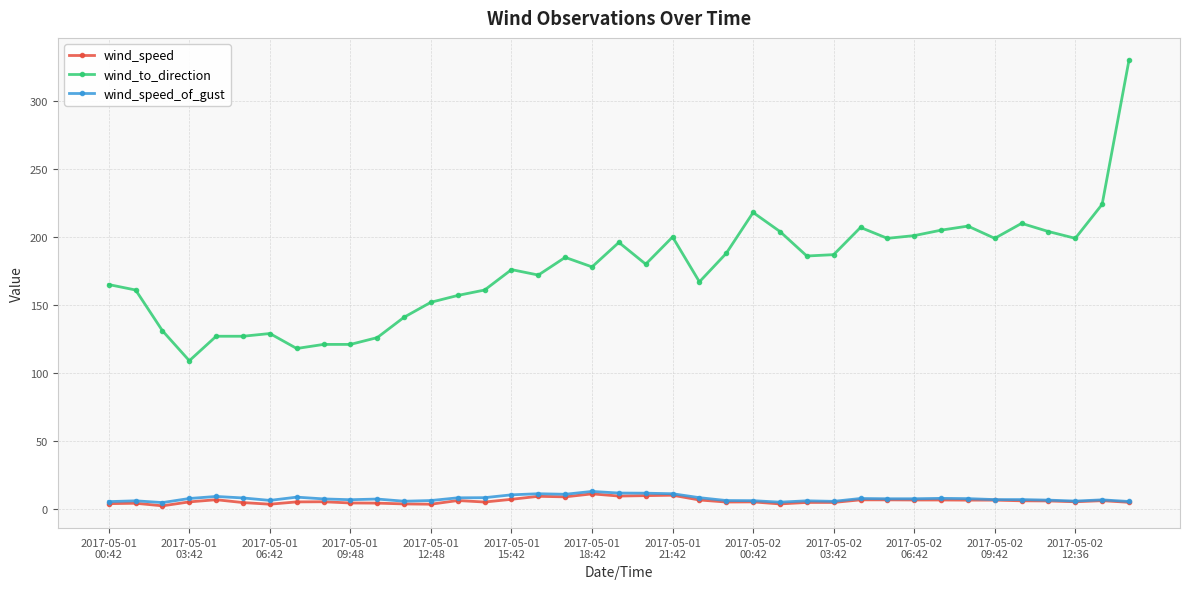

True or false: wind_speed and wind_to_direction intersect in this chart.

False